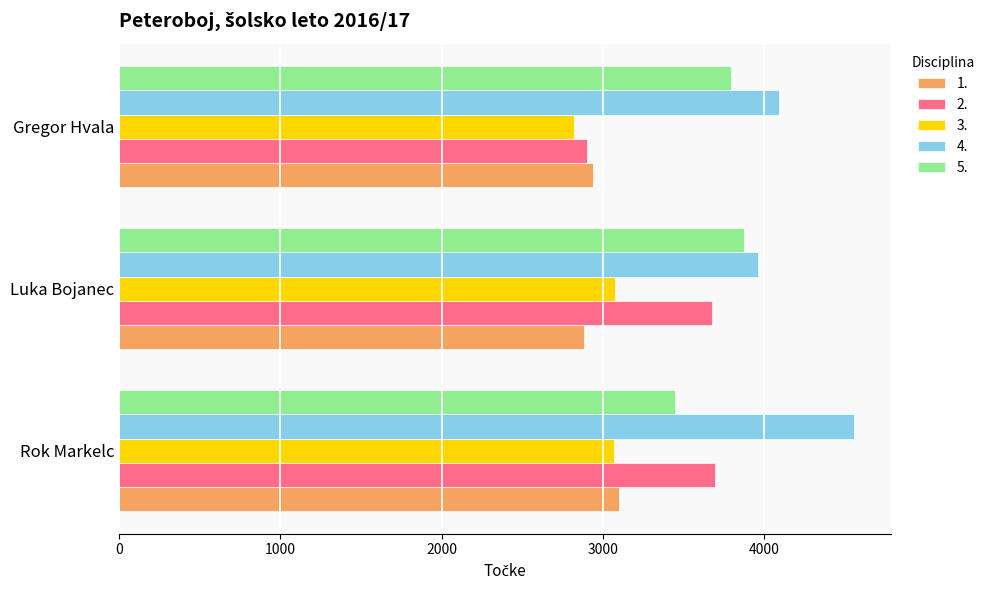

Which series has the largest range (max minus min)?

2.